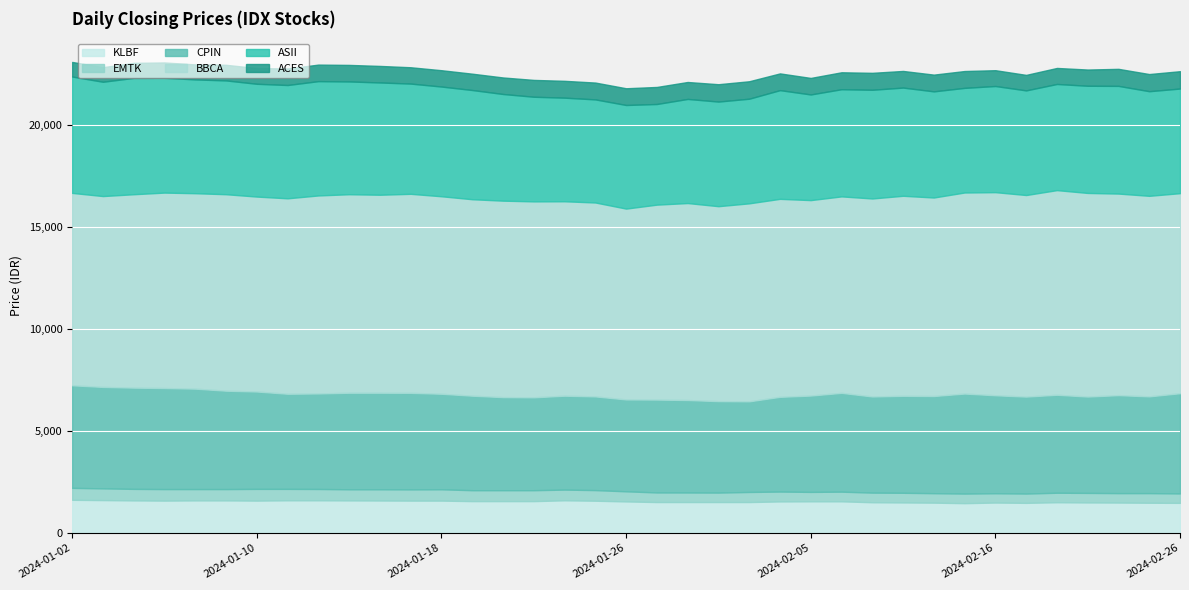

At which label does BBCA first exceed 9650?

2024-01-12